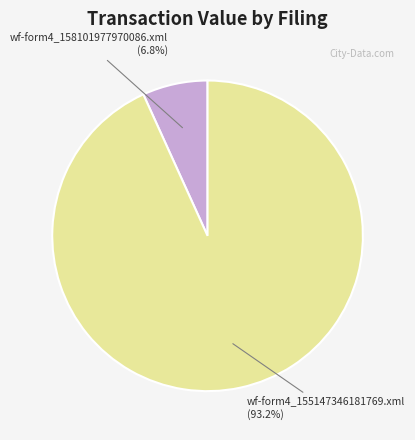

Does any single category account for the majority?

Yes